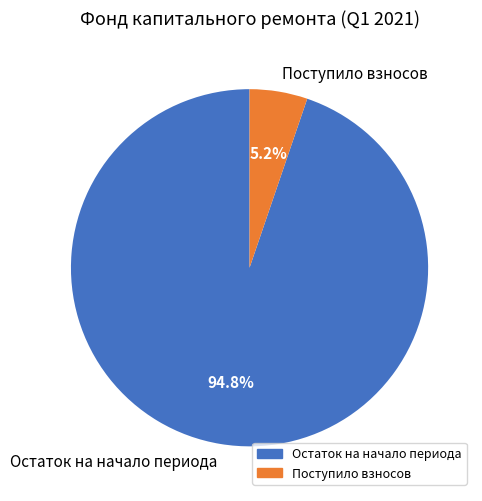

What is the largest slice in the pie chart?

Остаток на начало периода